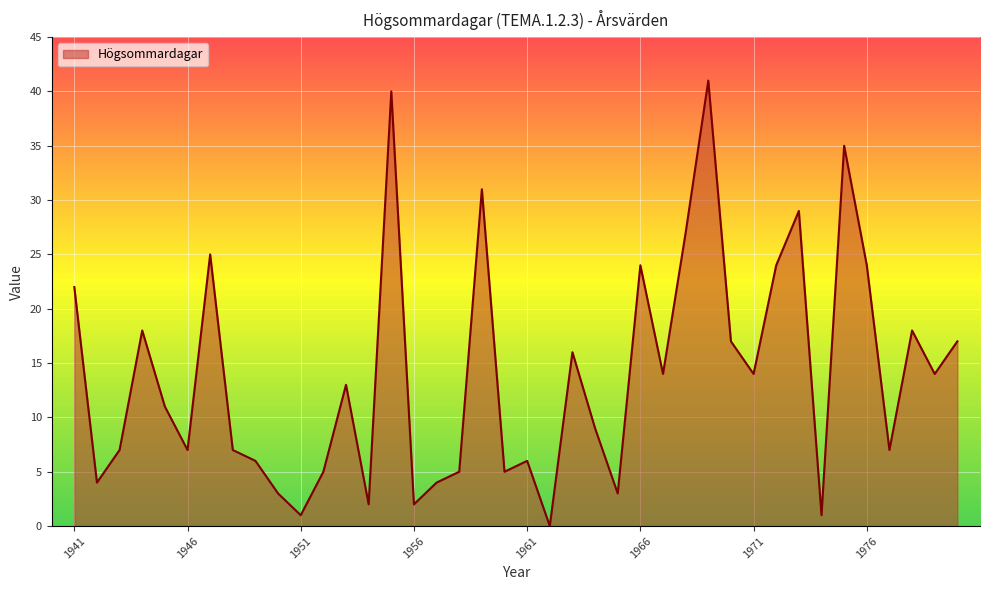

What is the maximum value shown in the chart?

41